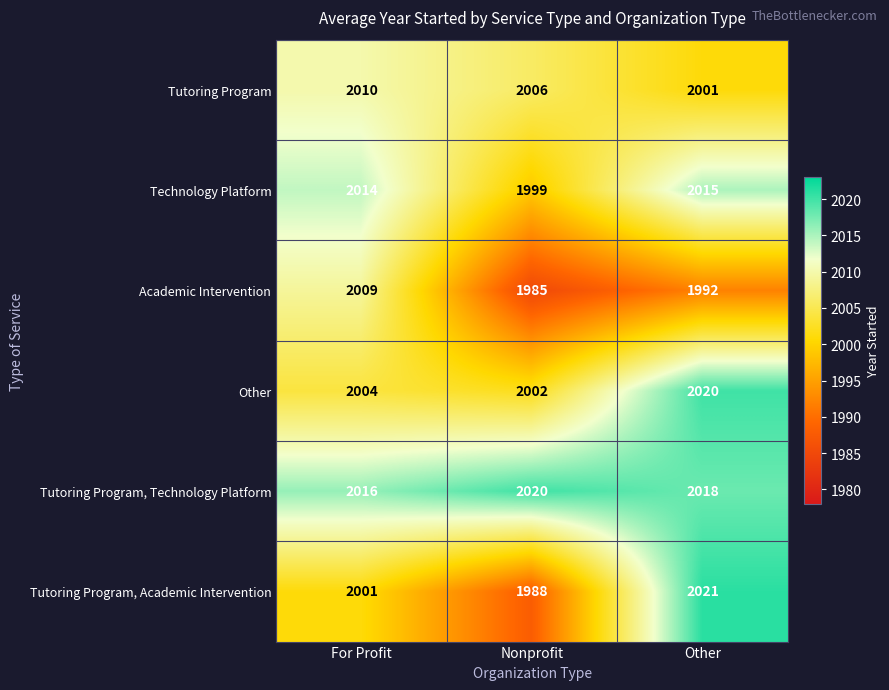

Which series has the largest range (max minus min)?

Tutoring Program, Academic Intervention